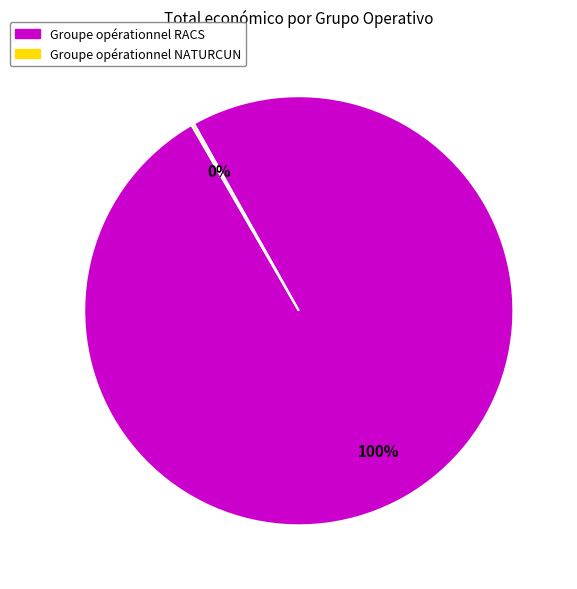

Is Groupe opérationnel RACS the majority of the pie?

Yes